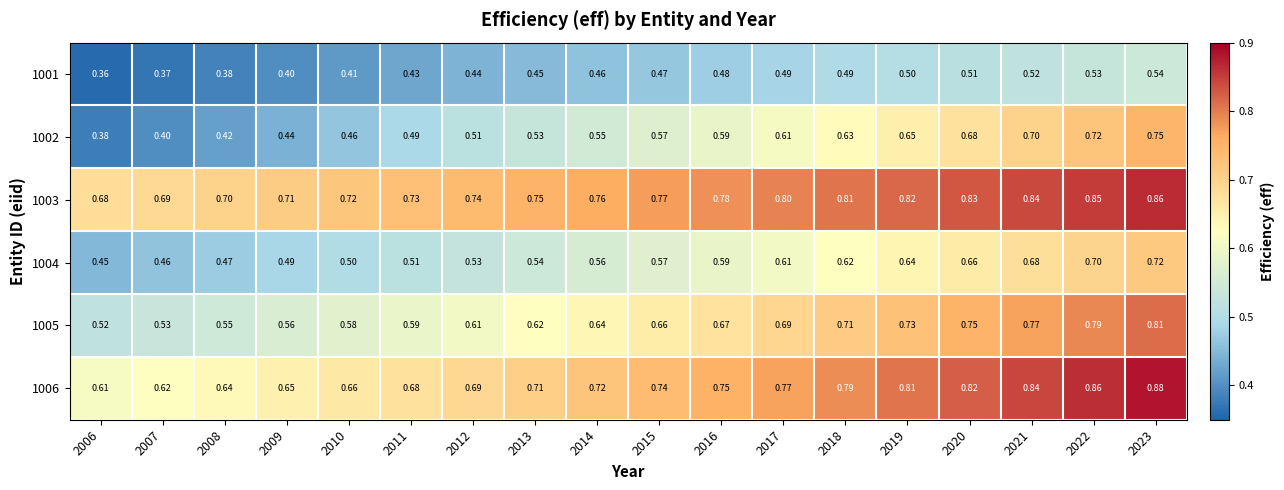

What is the difference between the highest and lowest values at 2012?

0.3